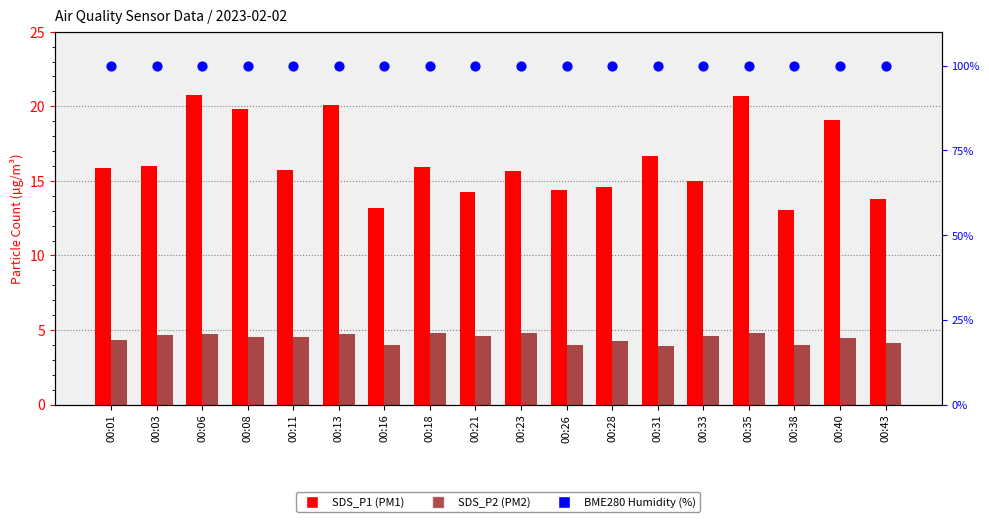

At how many categories does at least one series exceed 37?

18